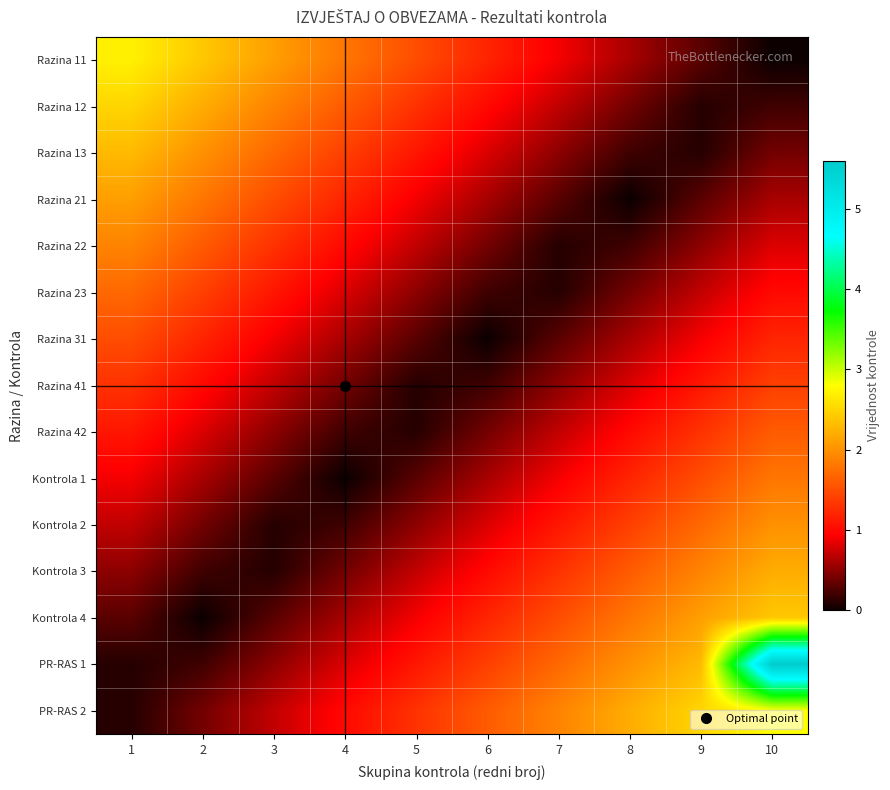

At 8, list the series in order from smallest to largest.

Razina 21, Razina 22, Razina 13, Razina 23, Razina 12, Razina 11, Razina 31, Razina 41, Razina 42, Kontrola 1, Kontrola 2, Kontrola 3, Kontrola 4, PR-RAS 1, PR-RAS 2